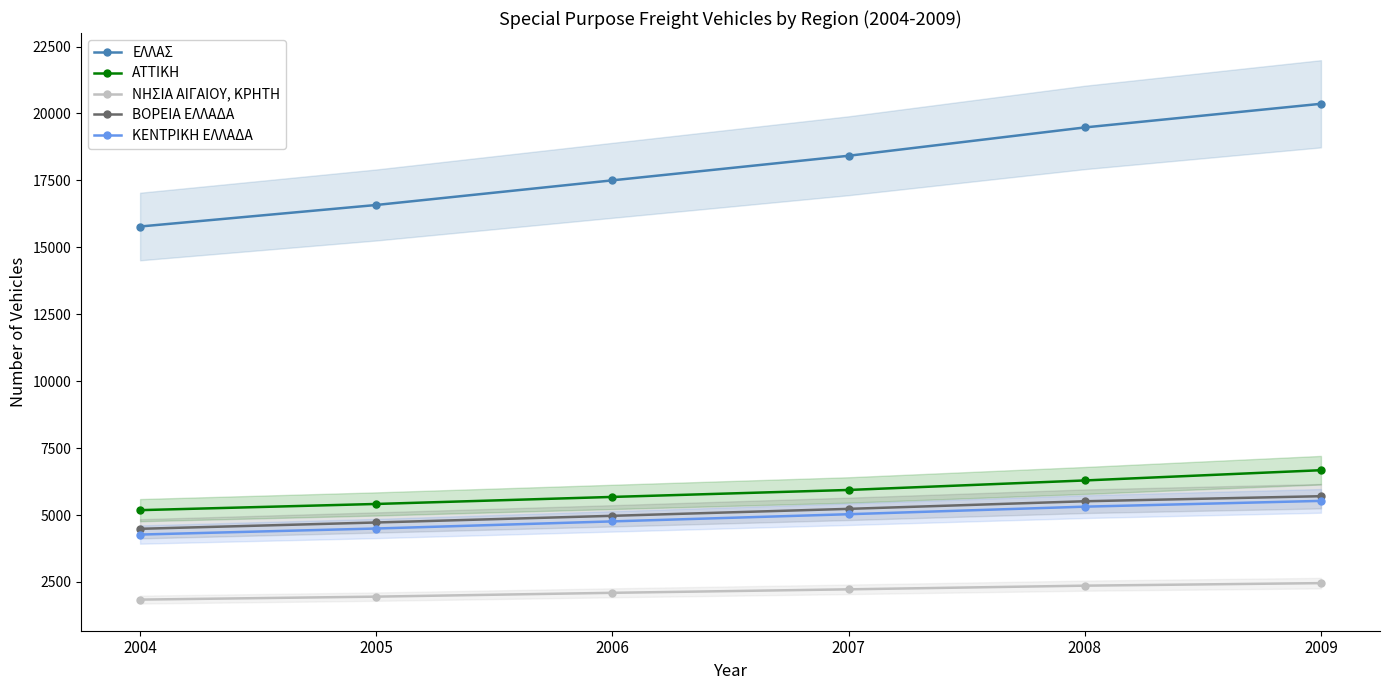

At 2008, list the series in order from smallest to largest.

ΝΗΣΙΑ ΑΙΓΑΙΟΥ, ΚΡΗΤΗ, ΚΕΝΤΡΙΚΗ ΕΛΛΑΔΑ, ΒΟΡΕΙΑ ΕΛΛΑΔΑ, ΑΤΤΙΚΗ, ΕΛΛΑΣ